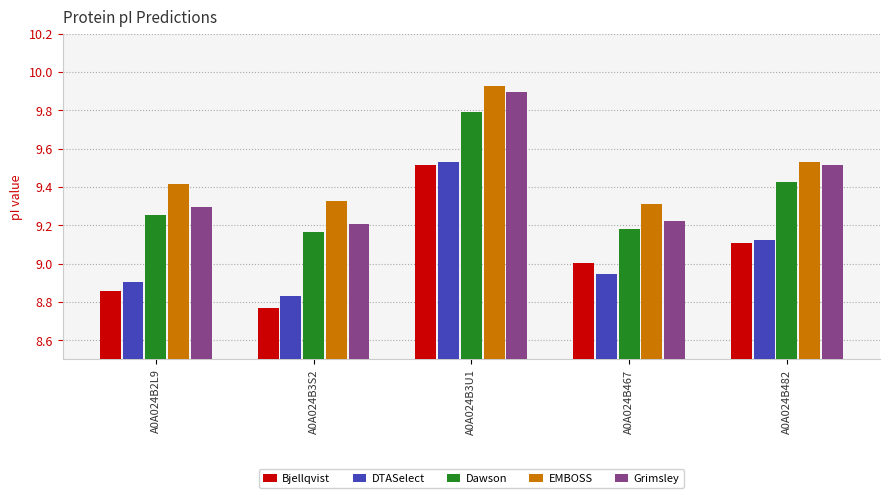

Which series has the largest total across all categories?

EMBOSS